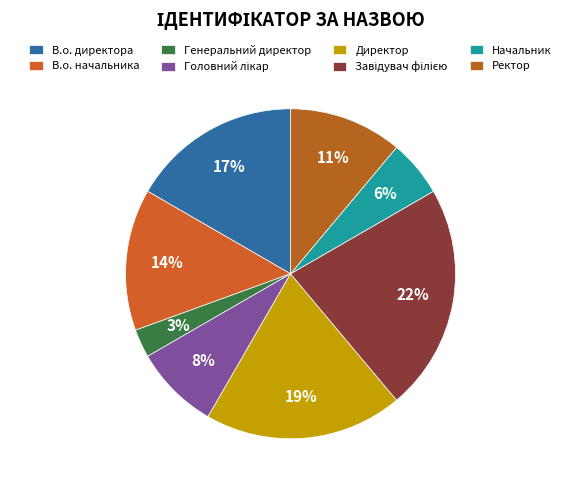

What percentage is the В.о. начальника slice, to the nearest percent?

14%